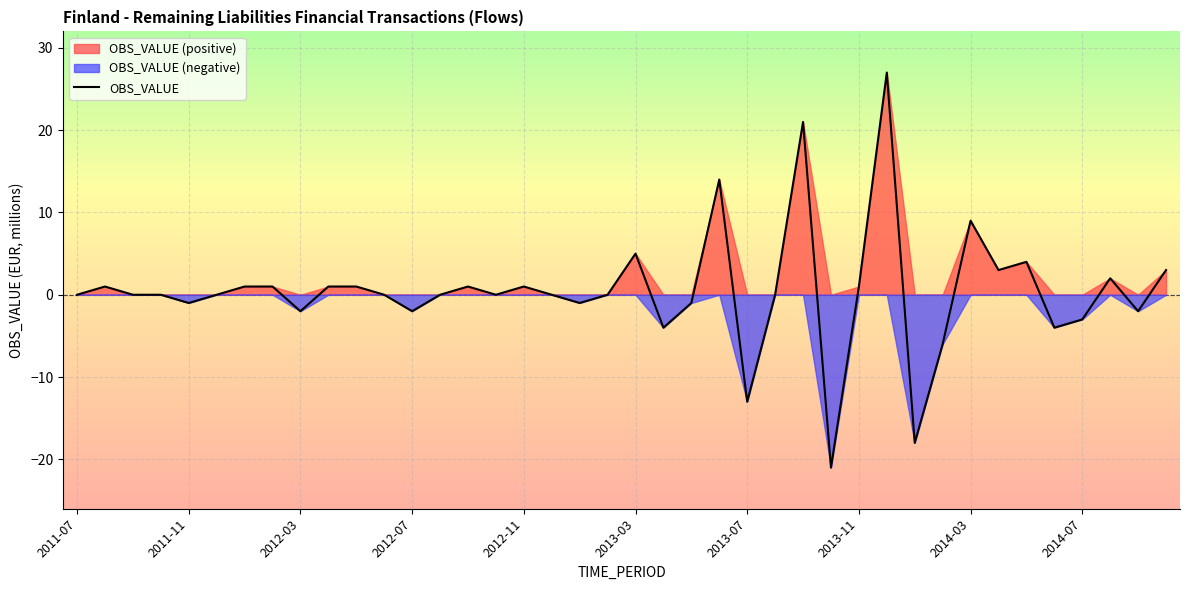

The OBS_VALUE series shows -2 at 2012-07. True or false?

True